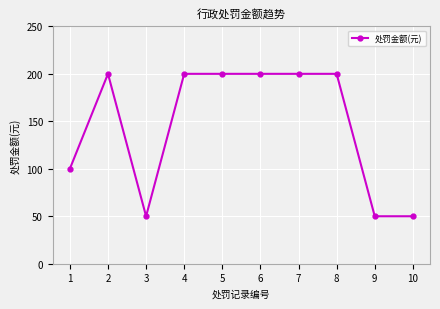

The value at 3 is 50. True or false?

True